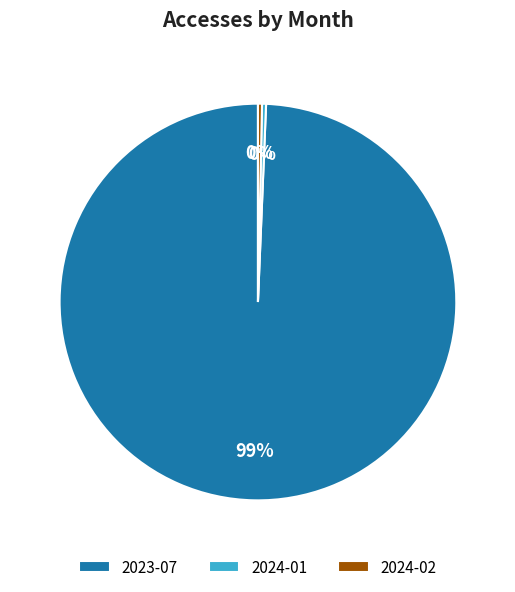

Is there a majority slice in this chart?

Yes